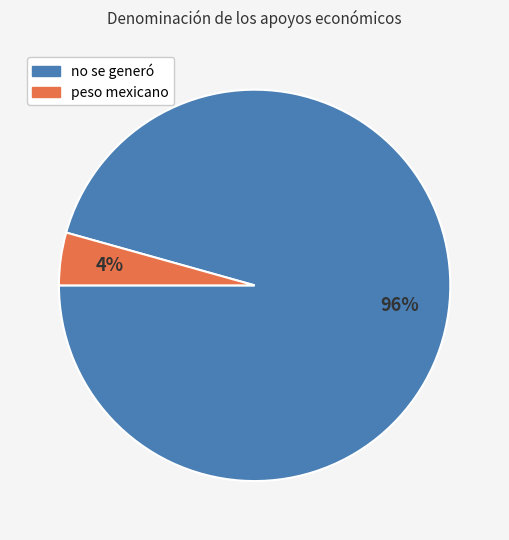

To the nearest percent, what portion does no se generó represent?

96%